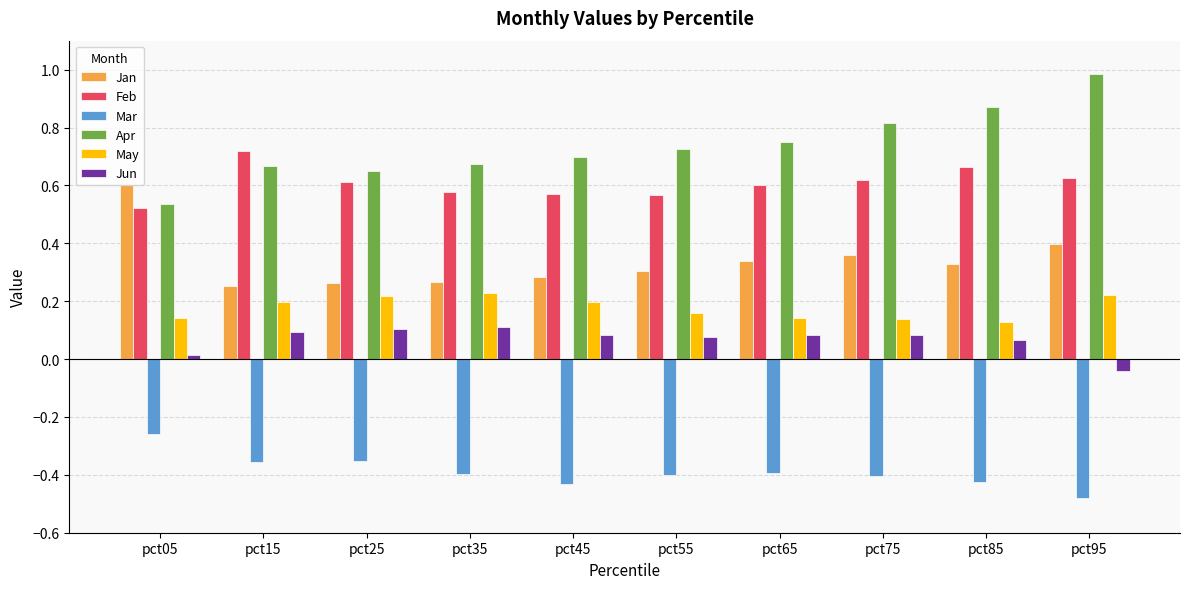

How many series are shown in this chart?

6